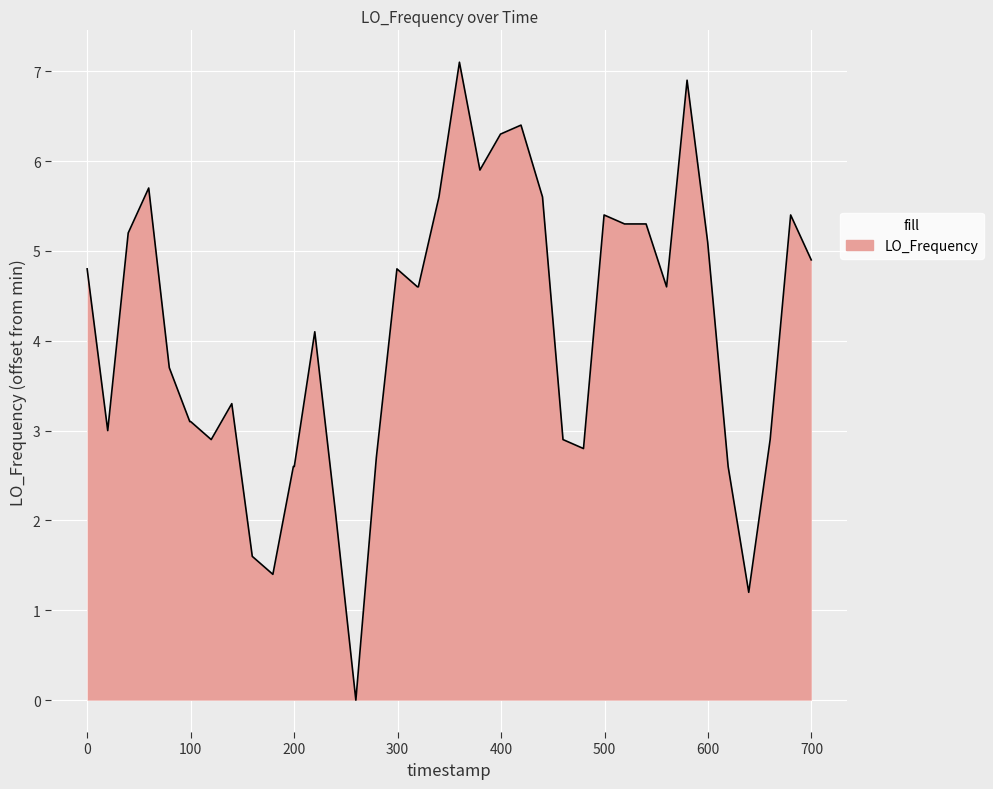

What is the greatest value displayed?

7.1